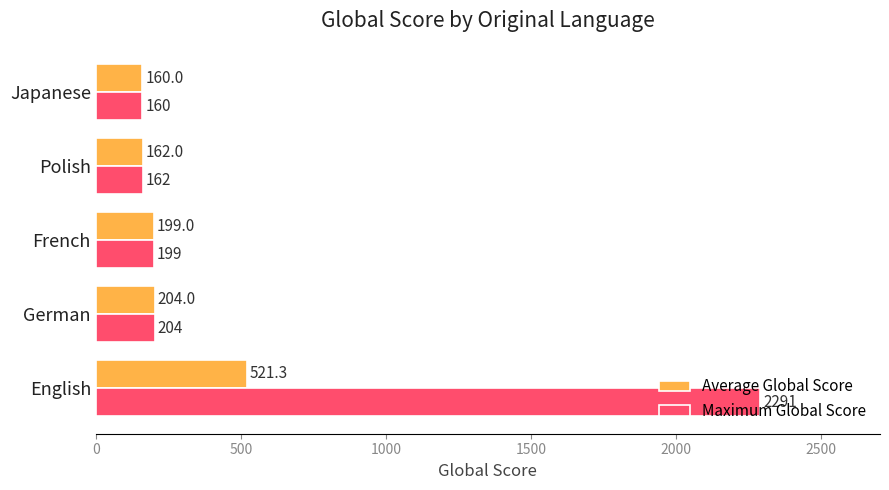

What is the difference between the second highest and second lowest values in the Maximum Global Score series?

42.0